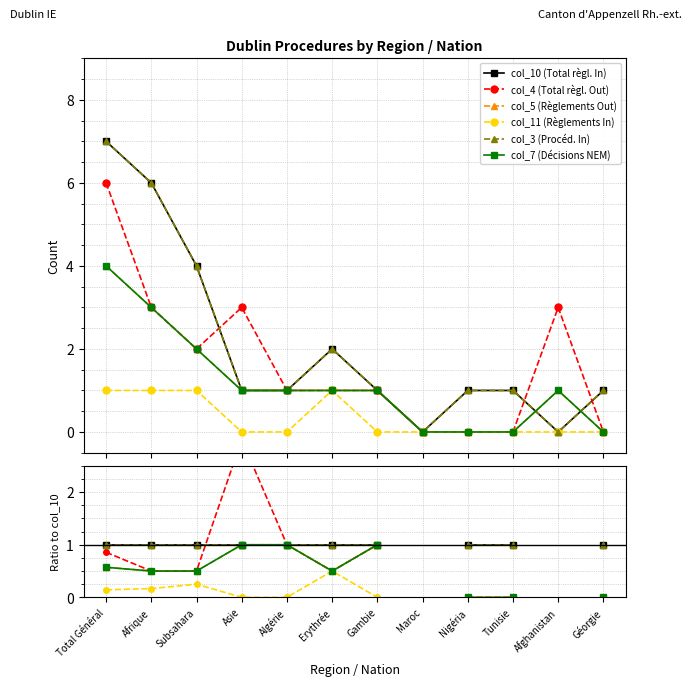

The value of col_11 (Règlements In) at Afrique is 0.1. True or false?

False